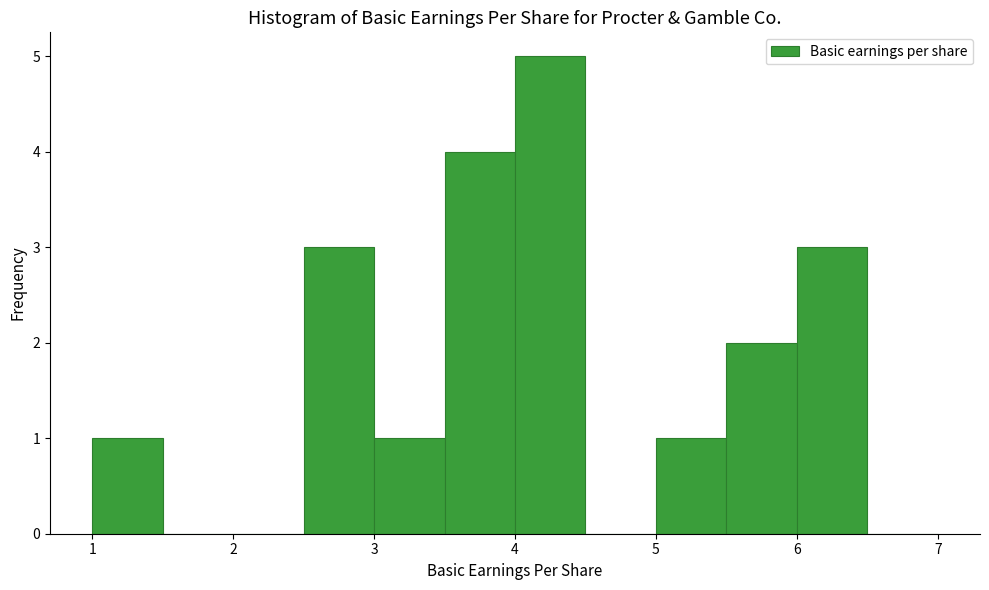

Reading left to right, list every bar in this chart as the range it spans on the x-axis followed by its height. The values are not printed on the chart, so give them approximately, as read against the axis.

1.0 to 1.5: 1
1.5 to 2.0: 0
2.0 to 2.5: 0
2.5 to 3.0: 3
3.0 to 3.5: 1
3.5 to 4.0: 4
4.0 to 4.5: 5
4.5 to 5.0: 0
5.0 to 5.5: 1
5.5 to 6.0: 2
6.0 to 6.5: 3
6.5 to 7.0: 0